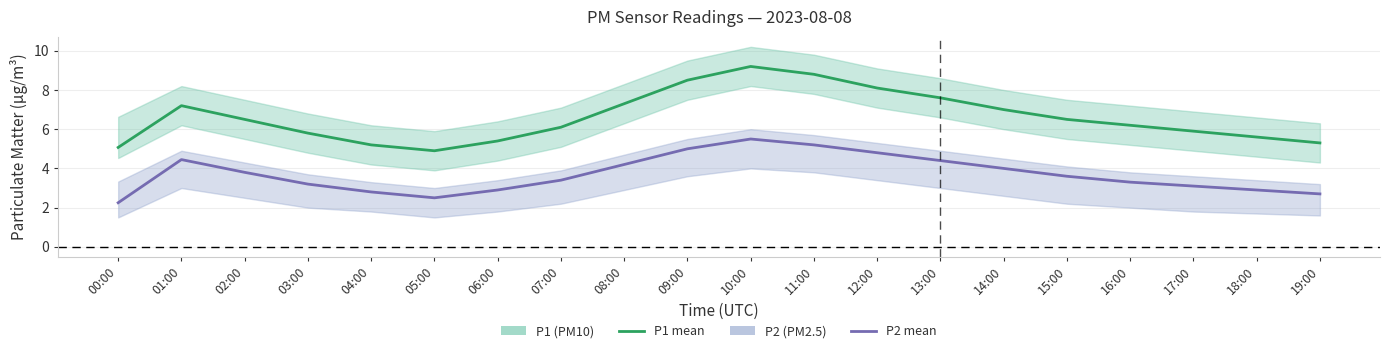

Read the P1 (PM10) value at 04:00.

5.2